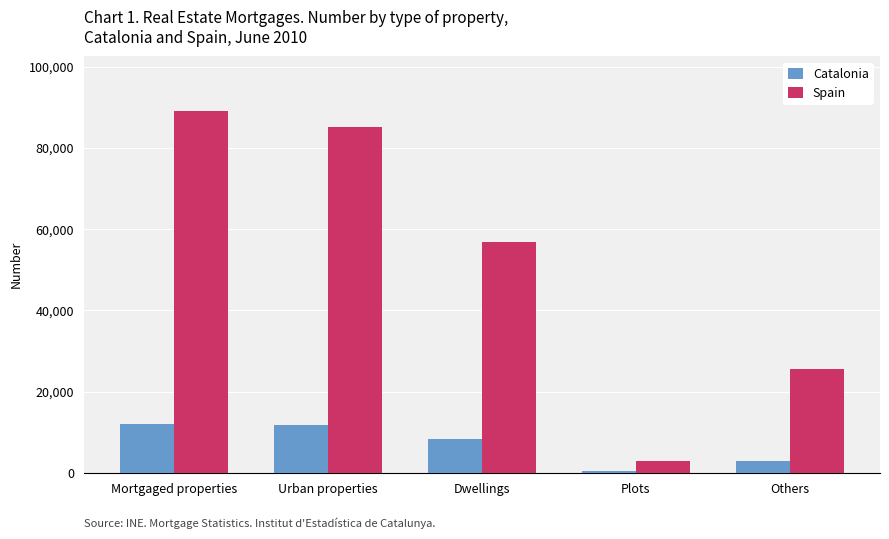

Which series has the largest total across all categories?

Spain